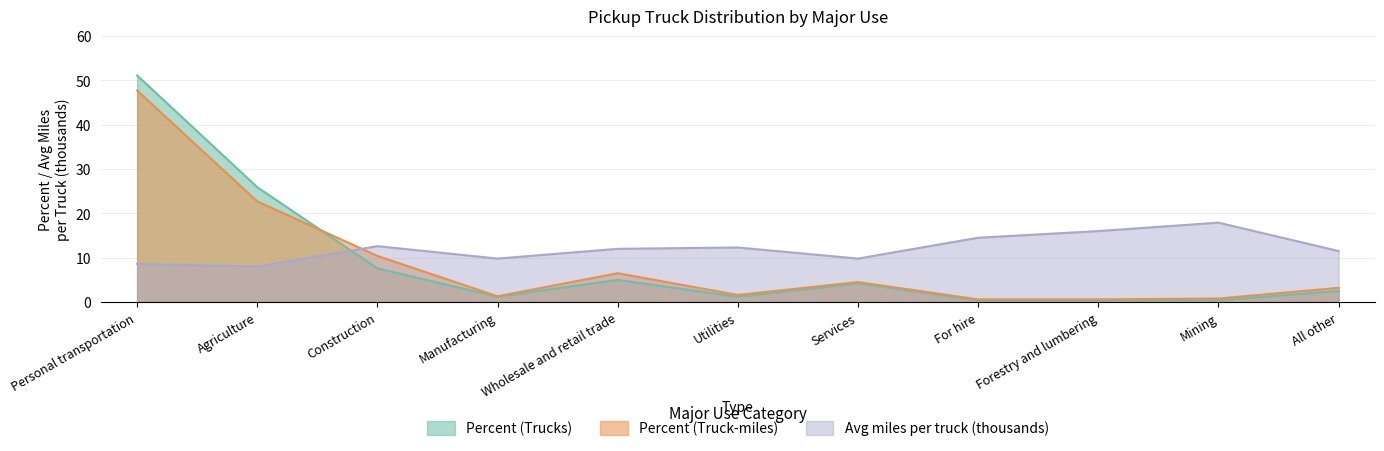

What position from the right is Forestry and lumbering?

3